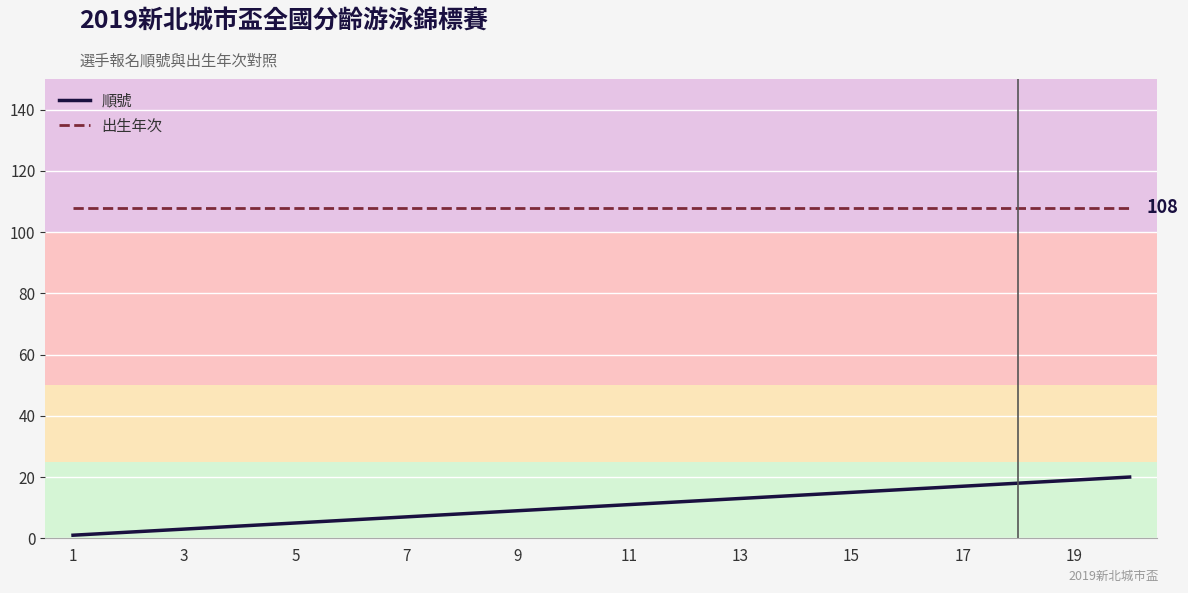

True or false: 順號 and 出生年次 cross at least once.

False